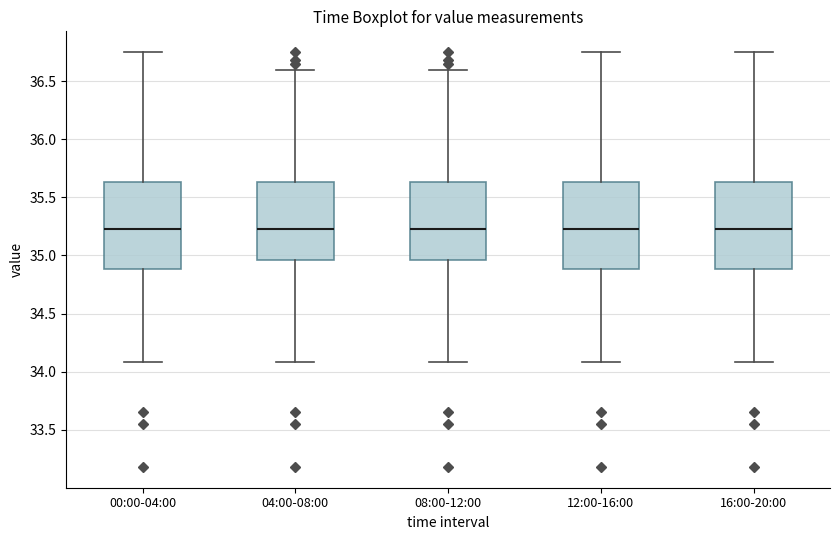

Reading left to right, read every box against the y-axis: the position of its median line, the range the box covers, and the ends of its whiskers. The values are not printed on the chart, so give them approximately, as read against the axis.

00:00-04:00: median 35.25, box 34.90 to 35.65, whiskers 34.10 to 36.75
04:00-08:00: median 35.25, box 34.95 to 35.65, whiskers 34.10 to 36.60
08:00-12:00: median 35.25, box 34.95 to 35.65, whiskers 34.10 to 36.60
12:00-16:00: median 35.25, box 34.90 to 35.65, whiskers 34.10 to 36.75
16:00-20:00: median 35.25, box 34.90 to 35.65, whiskers 34.10 to 36.75